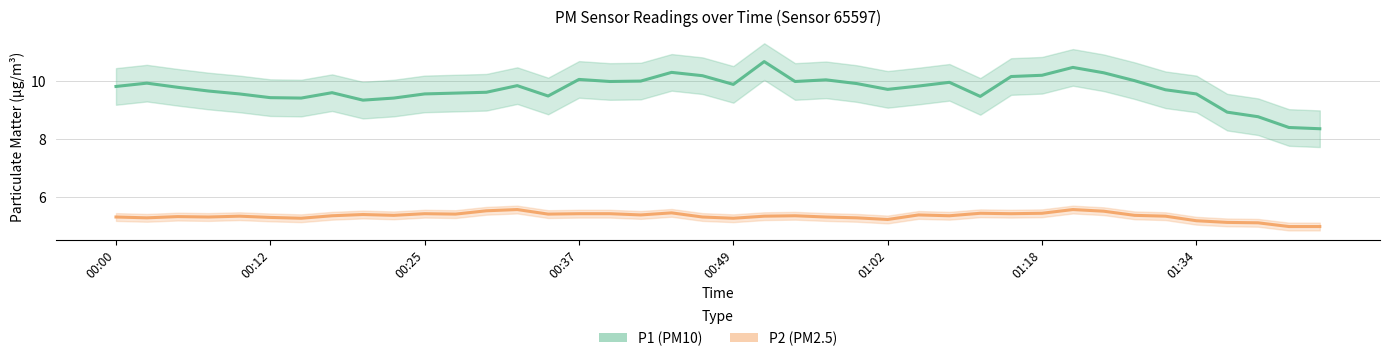

True or false: P1 and P2 cross at least once.

False